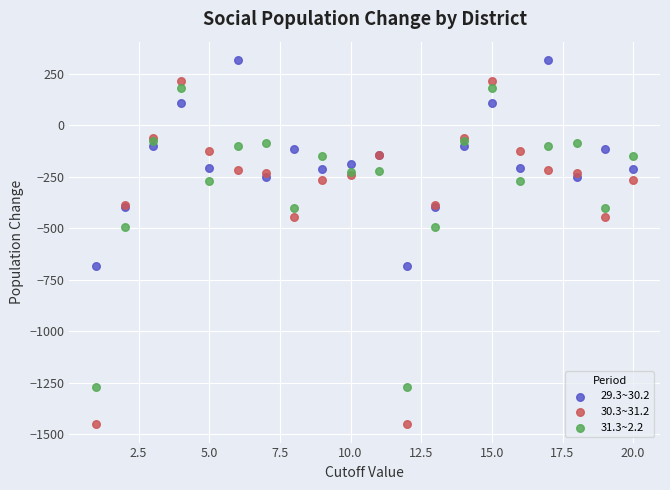

Which series has the widest spread of Y values?

30.3~31.2